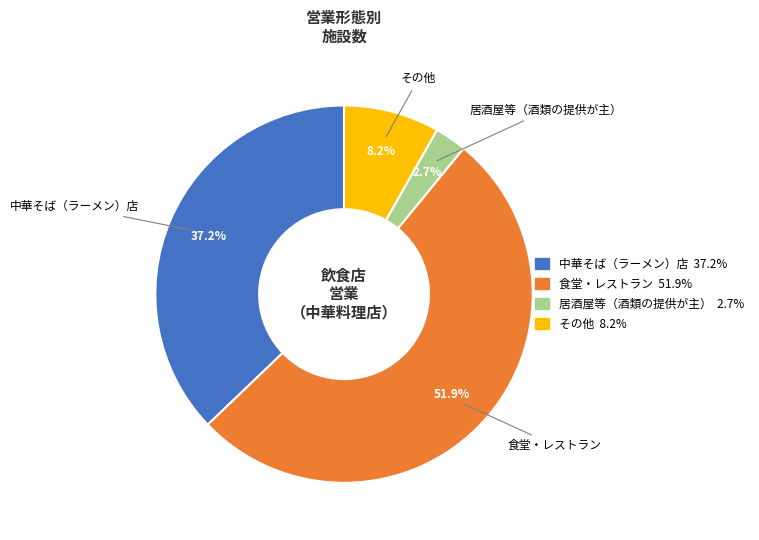

Is it true that その他 is 1% of the pie?

False